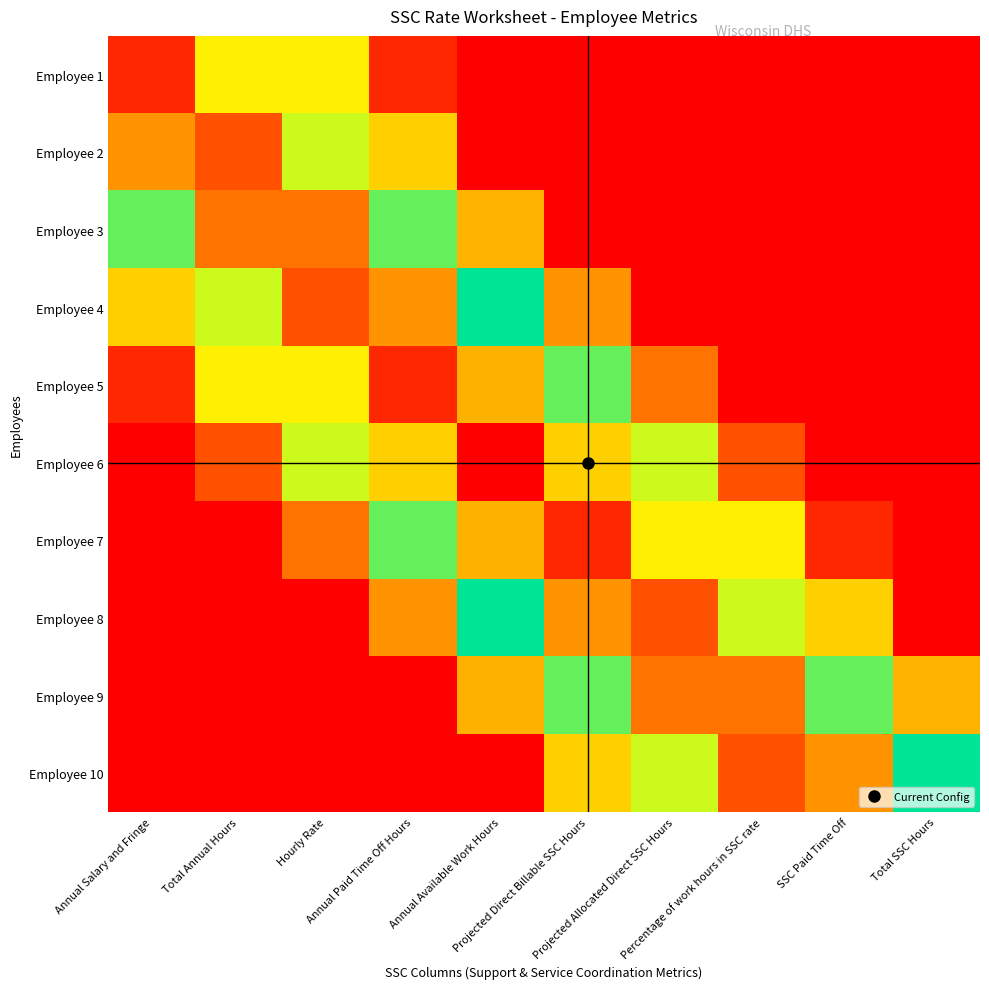

What is the total value across all series at Projected Allocated Direct SSC Hours?

3.5